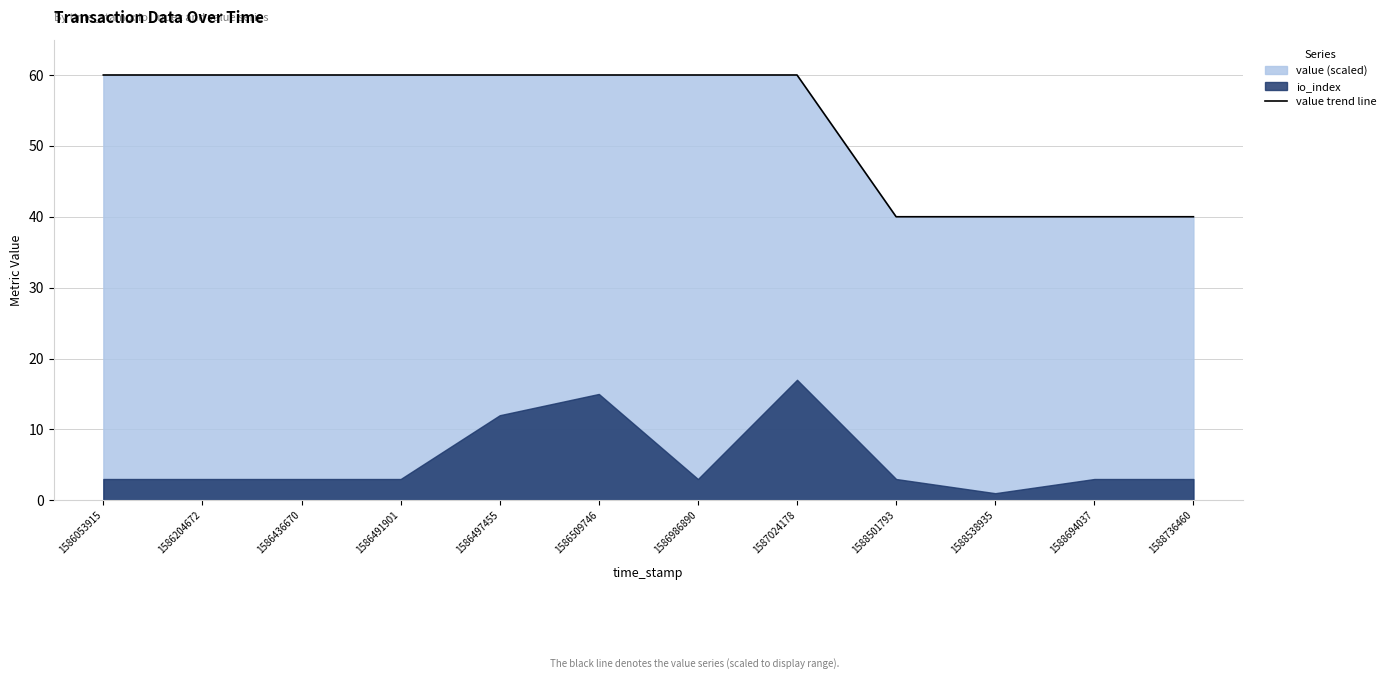

Which has a higher value, 1588736460 or 1586204672?

1586204672